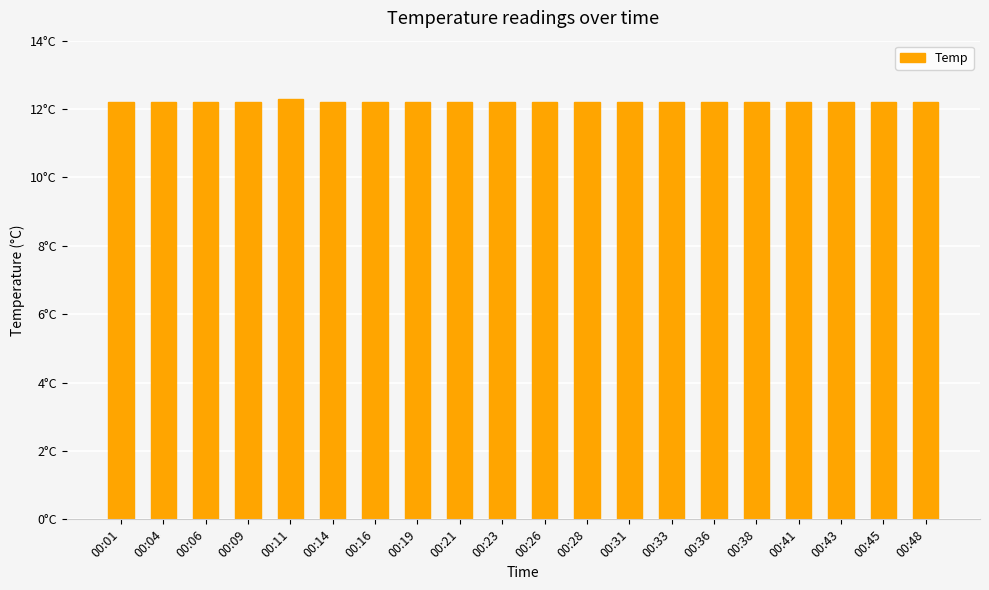

Does the chart contain stacked bars?

No